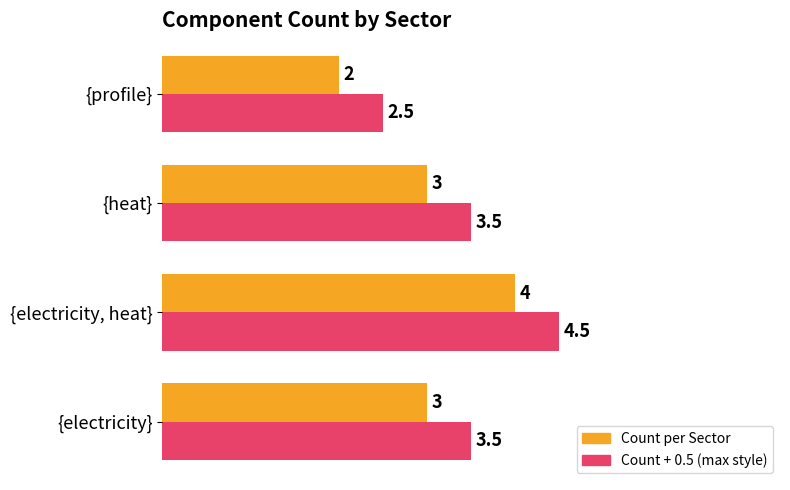

The value of Count per Sector at {electricity, heat} is 6.2. True or false?

False